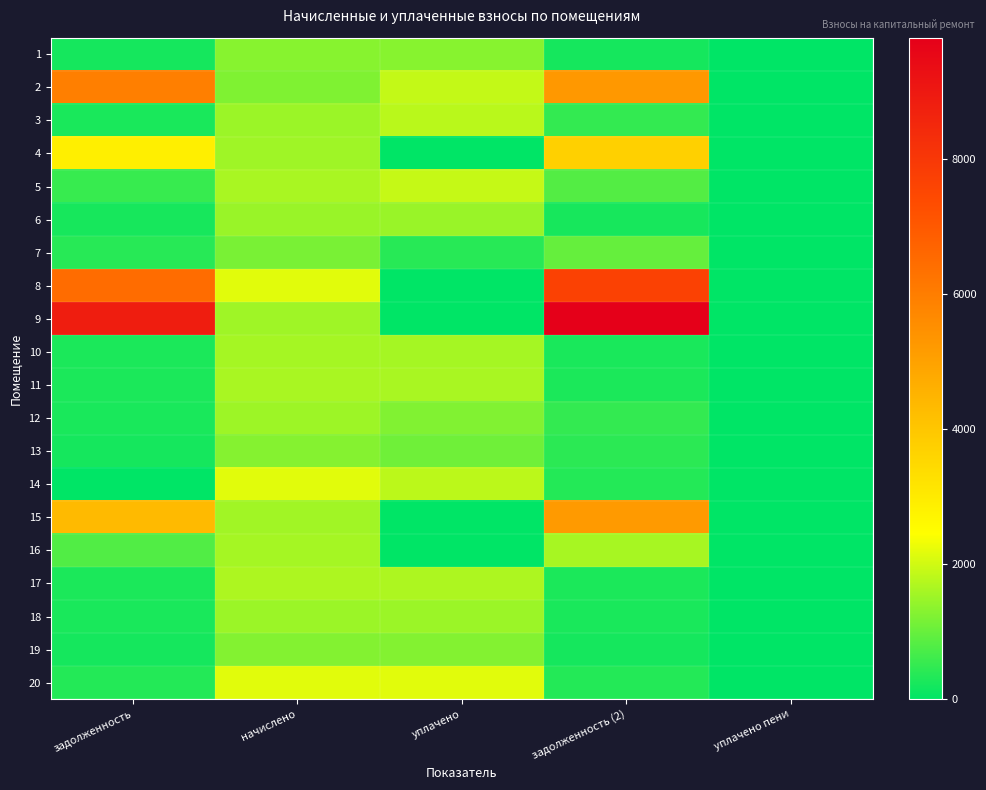

How many data points does each series have?

5